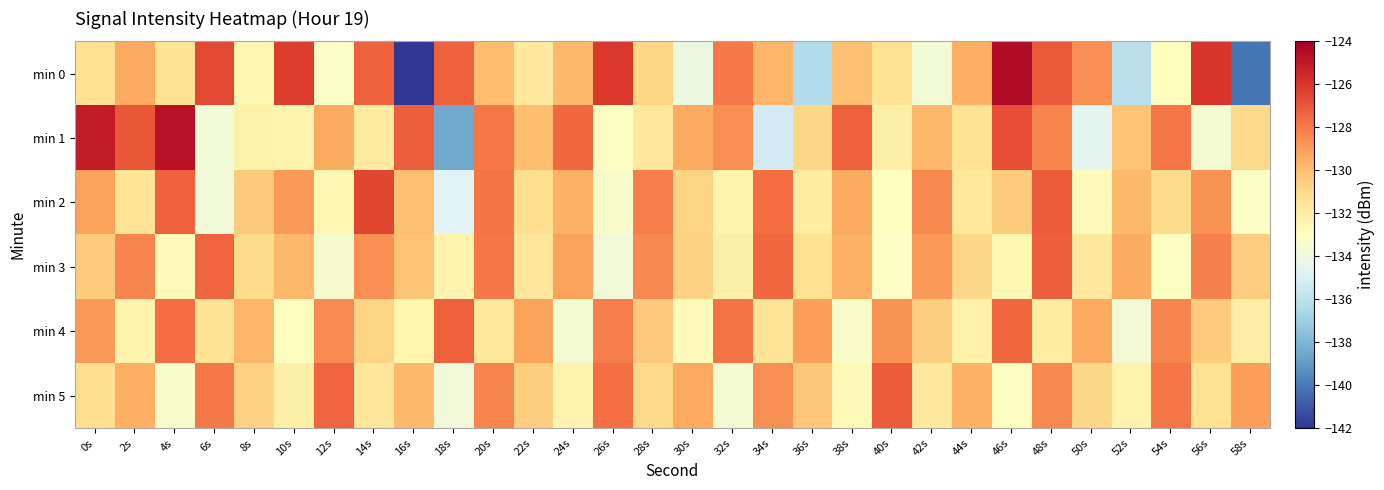

What is the spread (max minus min) of values at 16s?

14.8